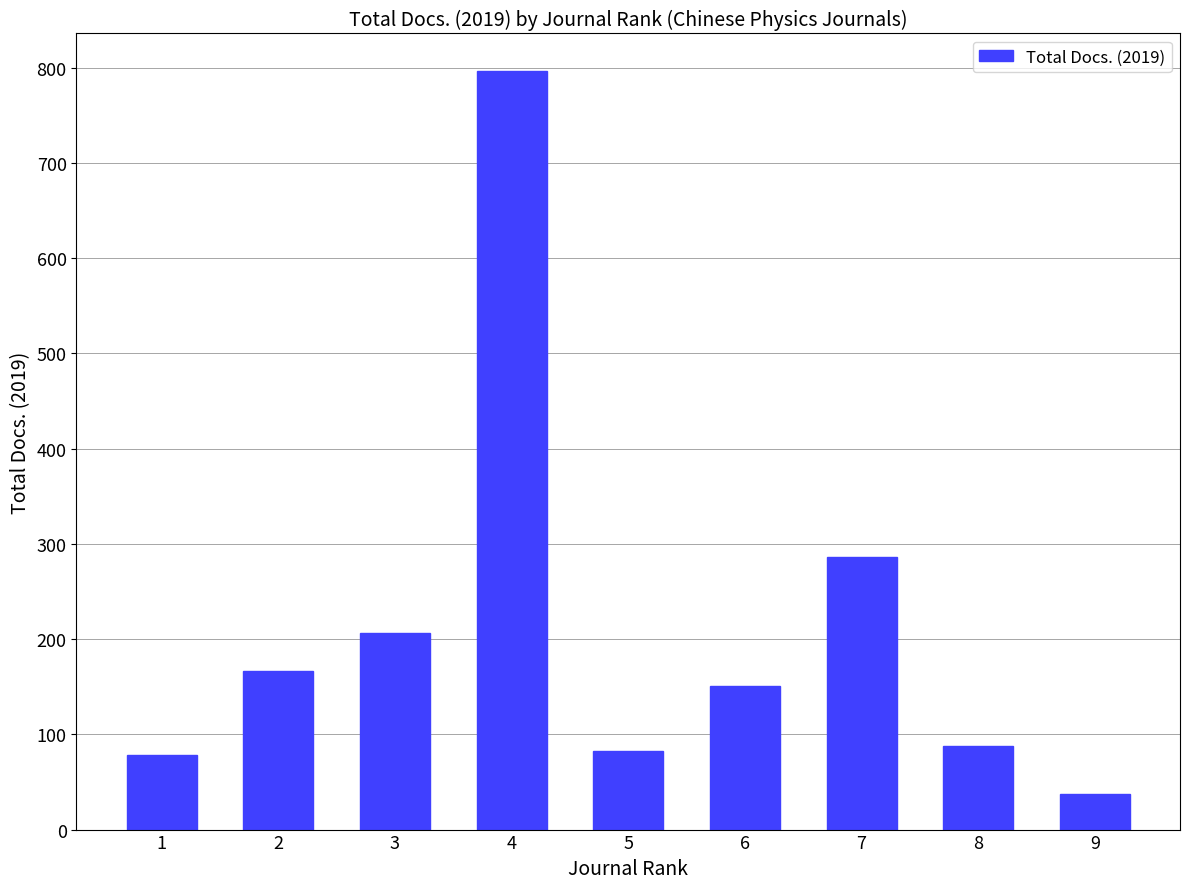

What is the change in value from 3 to 4?

+590